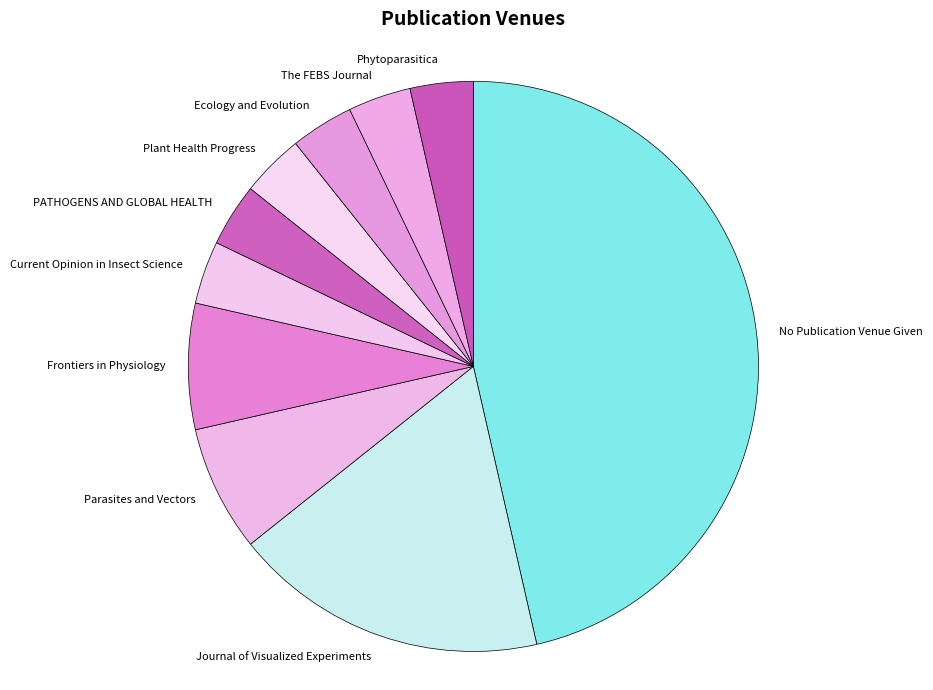

Which slice is the largest?

No Publication Venue Given